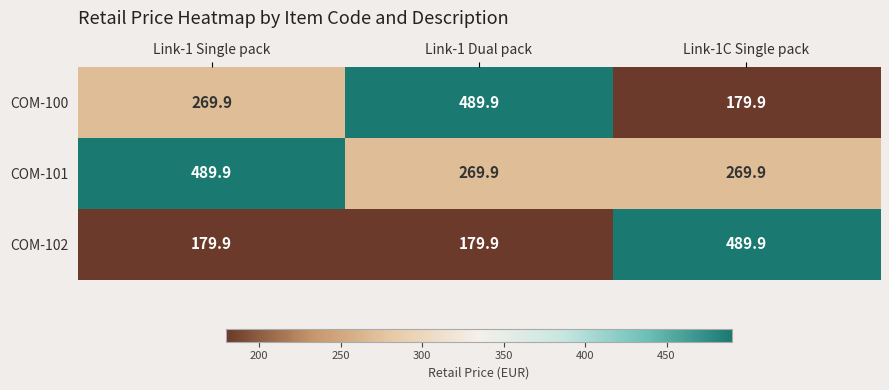

List the labels in order of COM-100 value, smallest first.

Link-1C Single pack, Link-1 Single pack, Link-1 Dual pack